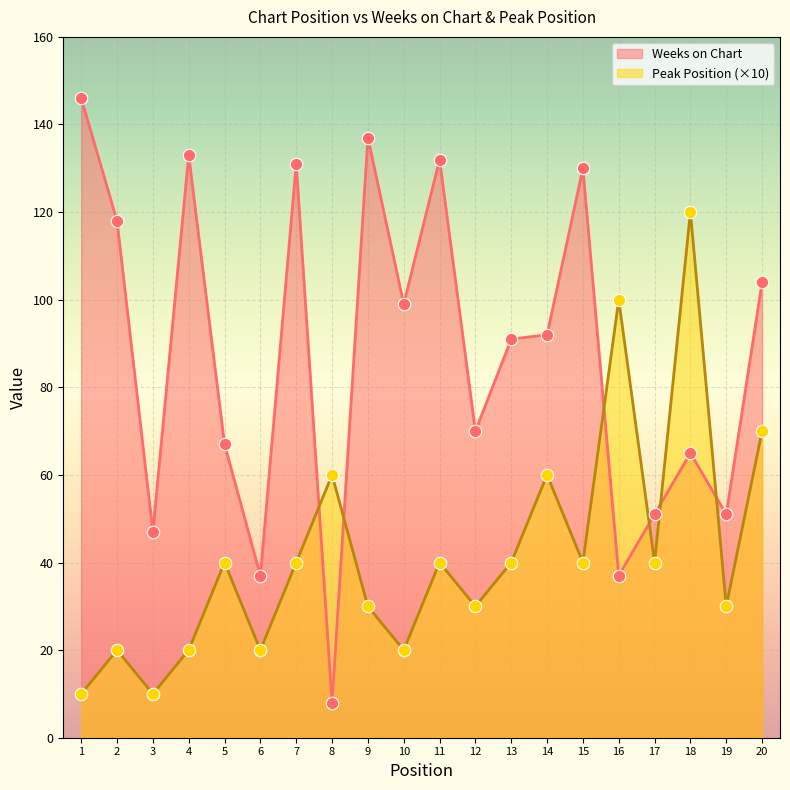

Which series reaches the minimum Y coordinate?

Weeks on Chart